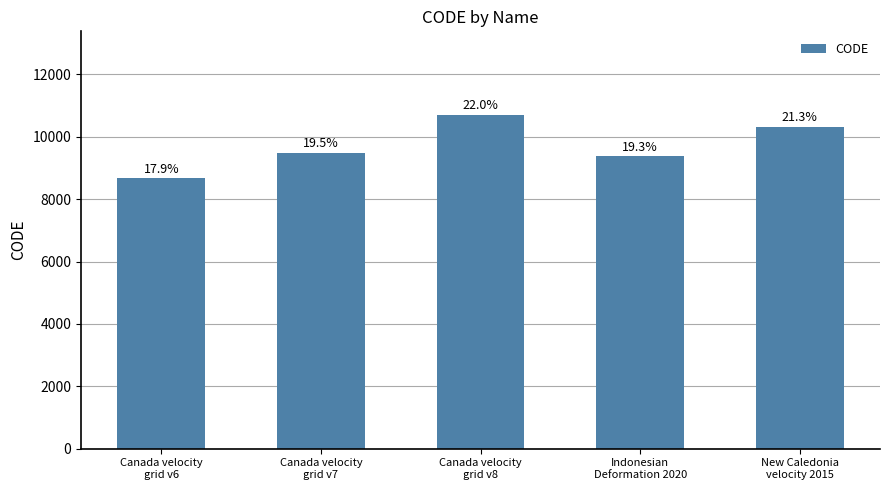

List the labels in order of value, smallest first.

Canada velocity
grid v6, Indonesian
Deformation 2020, Canada velocity
grid v7, New Caledonia
velocity 2015, Canada velocity
grid v8